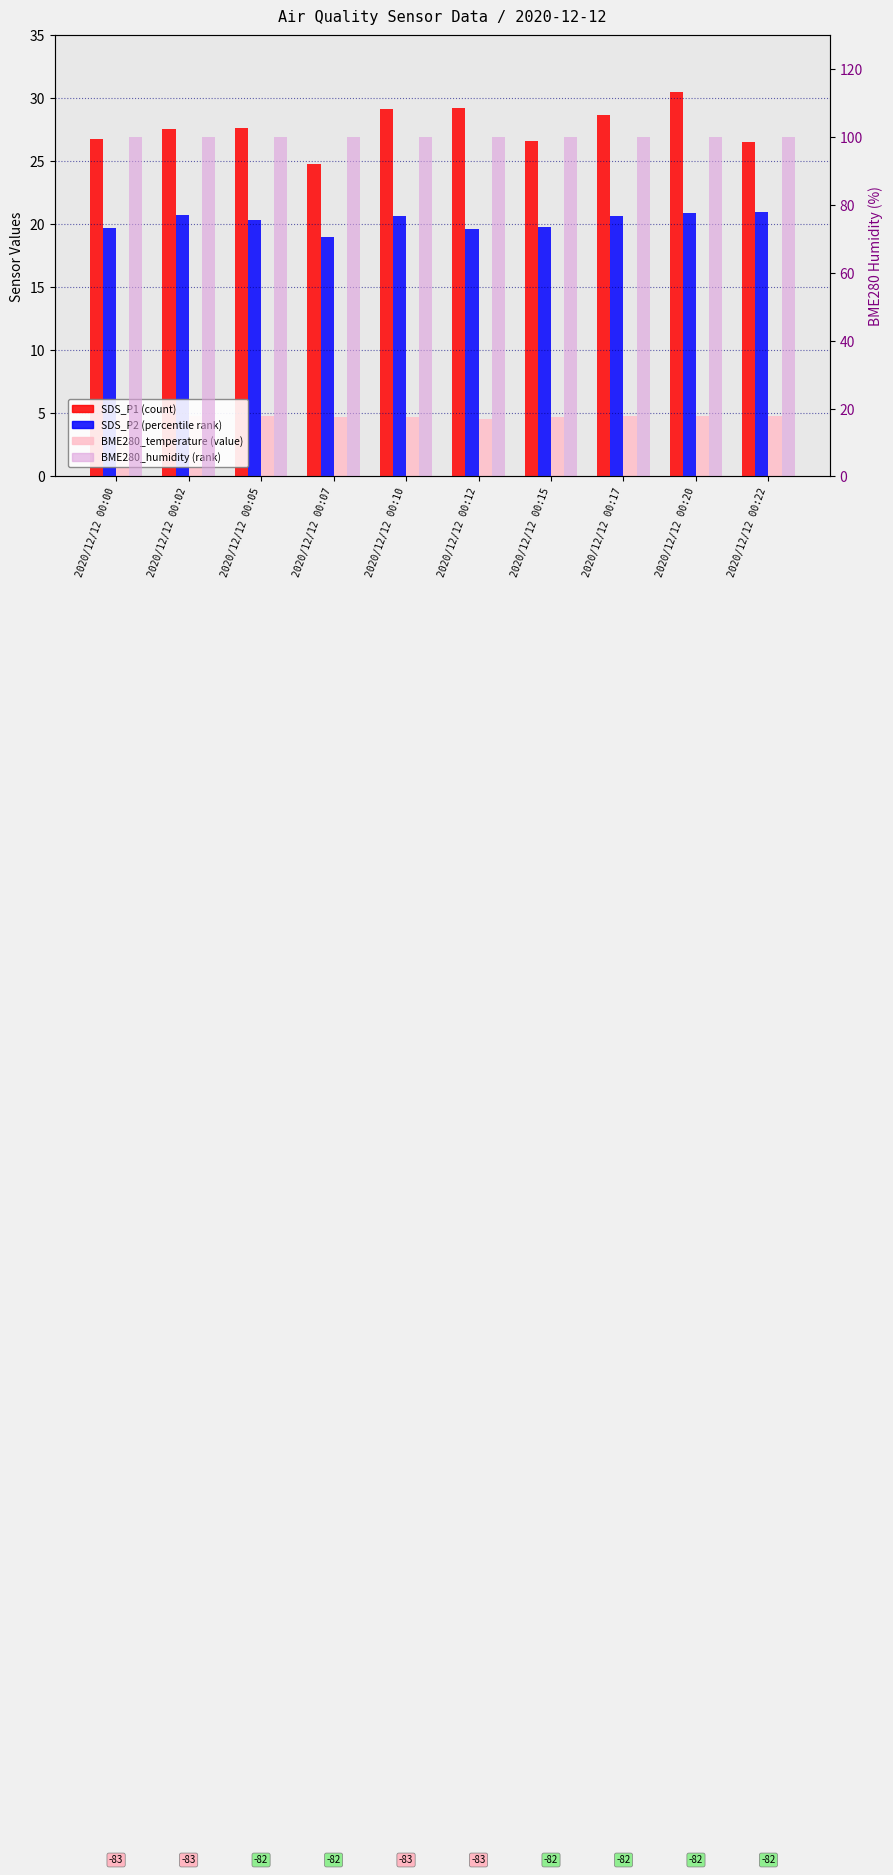

At which label does BME280_temperature reach its peak?

2020/12/12 00:00